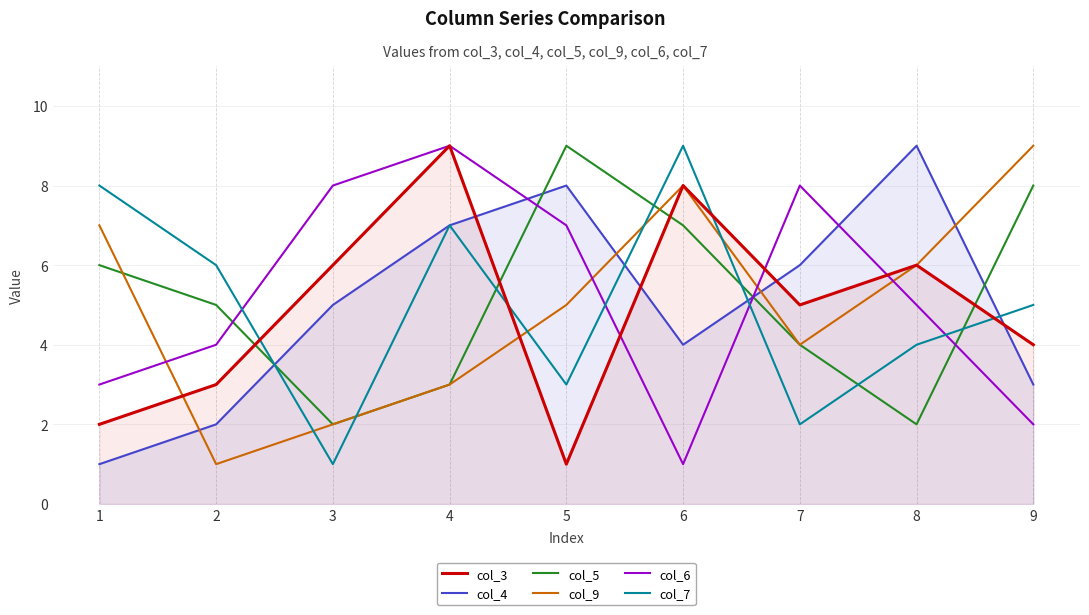

Which category has the highest value in the col_3 series?

4